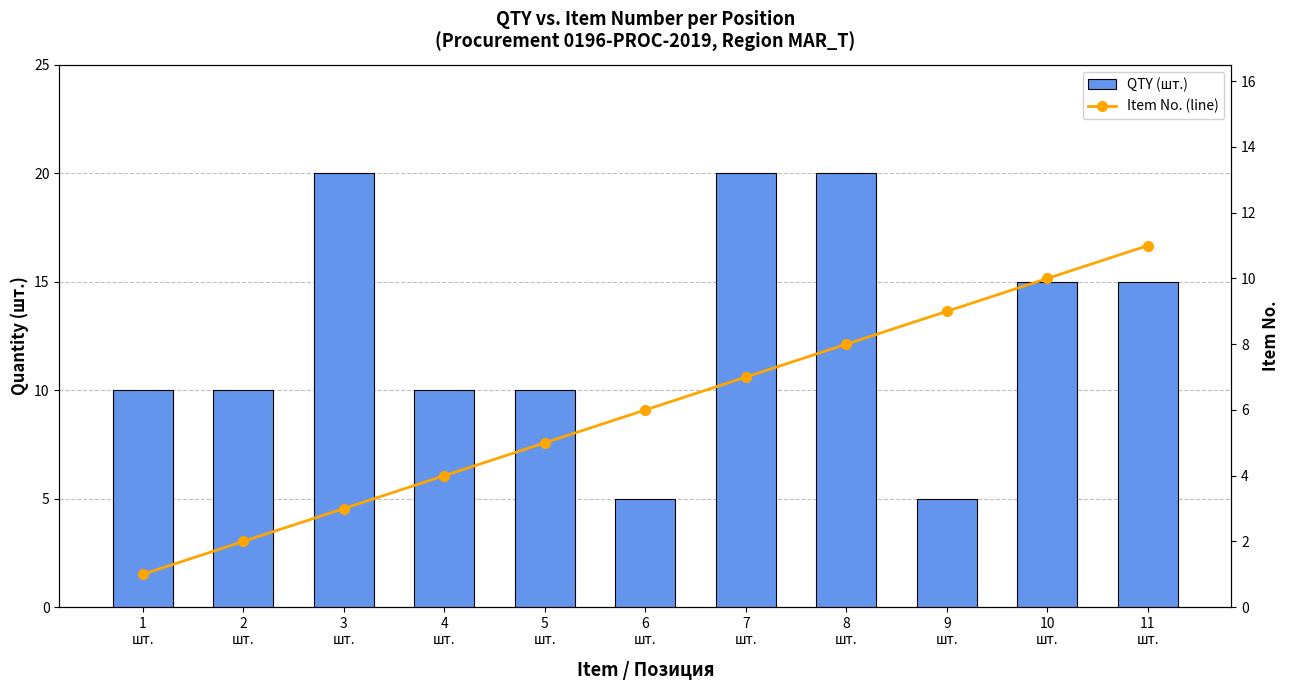

Are the bars horizontal?

No